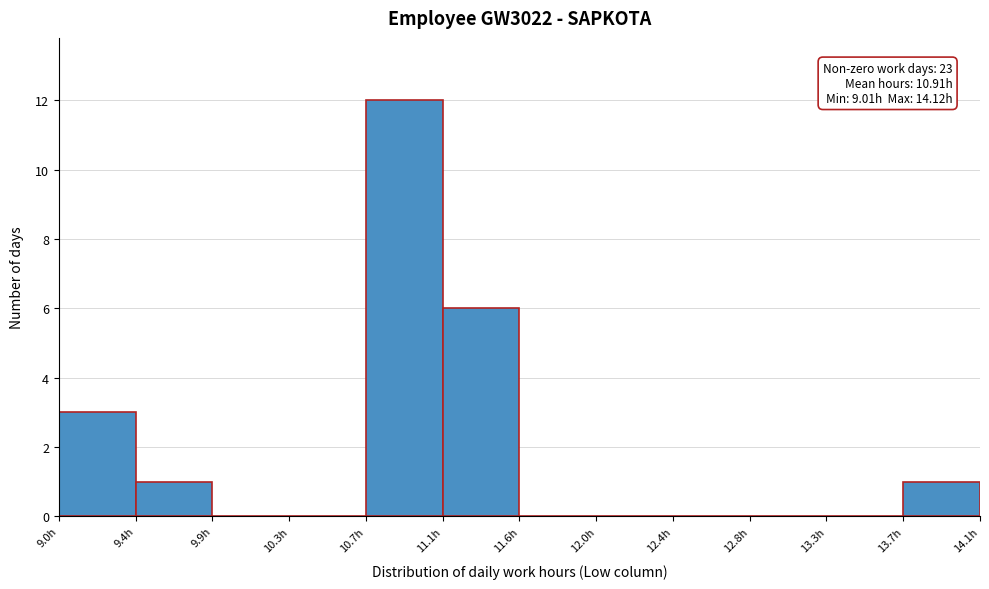

Which range on the x-axis has the tallest bar?

10.70 to 11.15